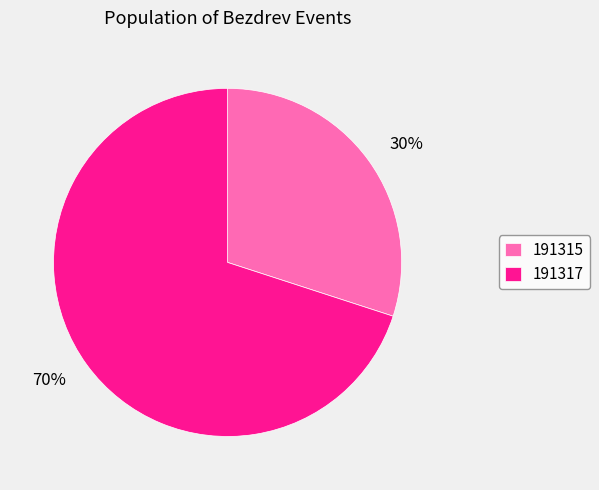

Rank the categories by value from highest to lowest.

191317, 191315